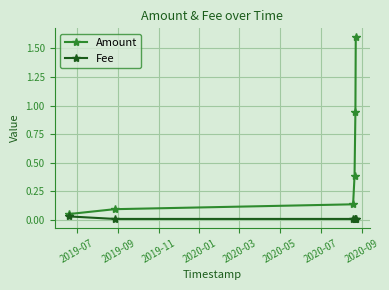

Which series has the widest spread of values?

Amount